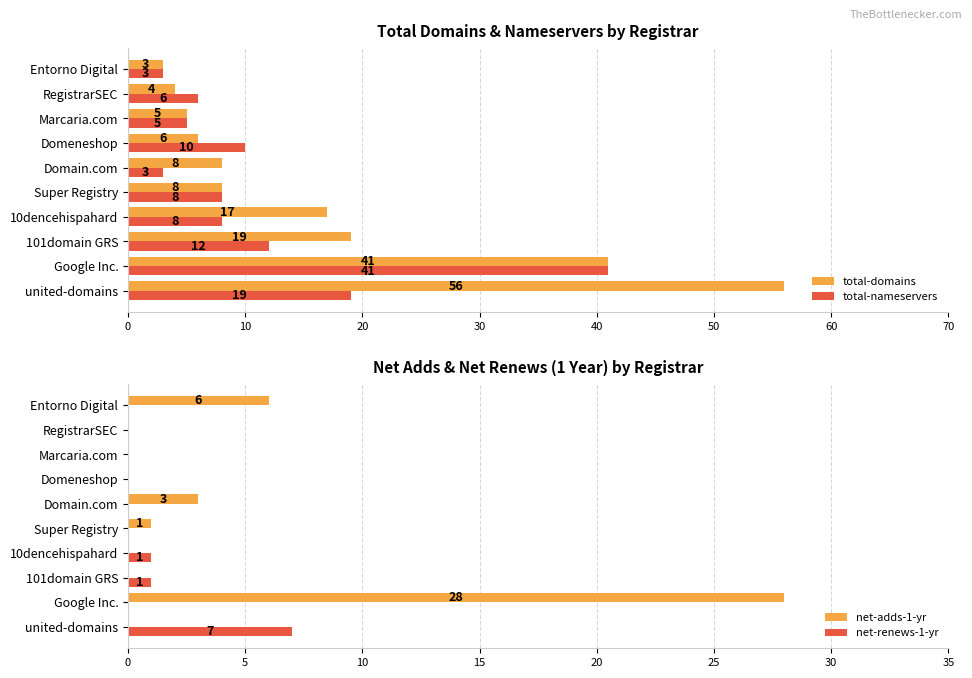

Which series has the largest range (max minus min)?

total-domains